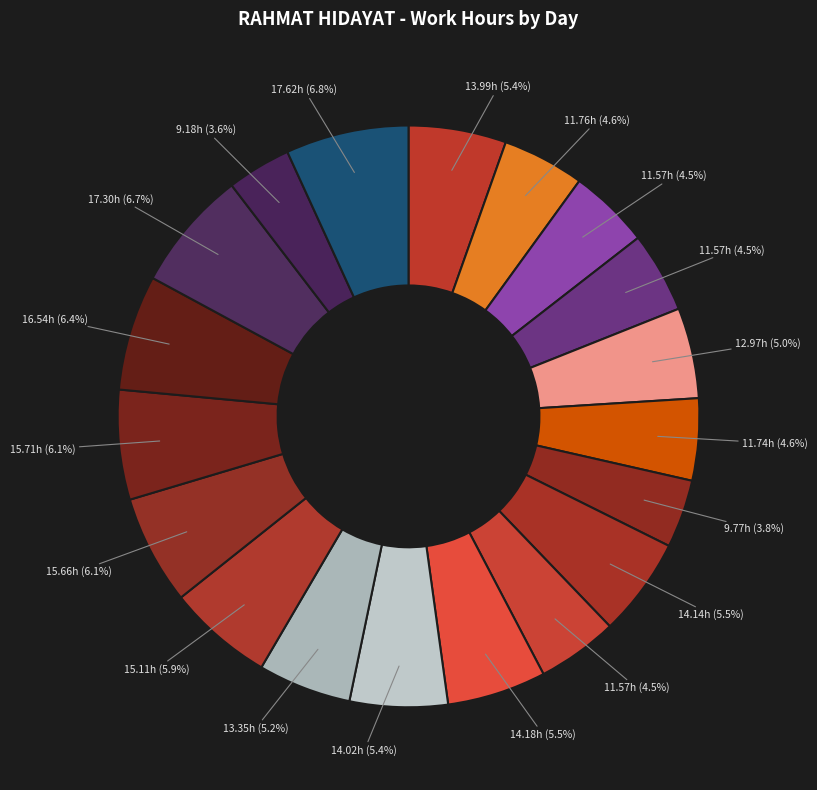

Count the number of slices in the pie.

19